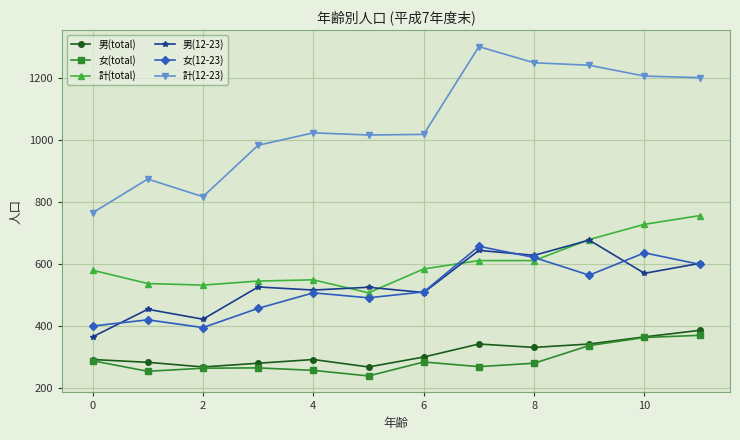

True or false: 男(12-23) has more than 2 interior local peaks.

True